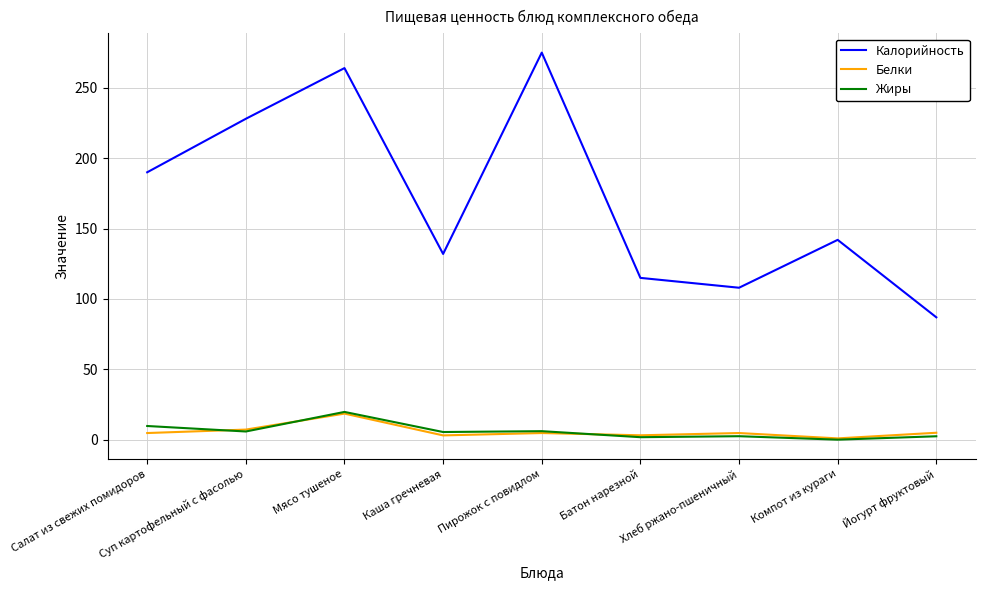

What is the sum of the Жиры values at Суп картофельный с фасолью and Йогурт фруктовый?

8.4